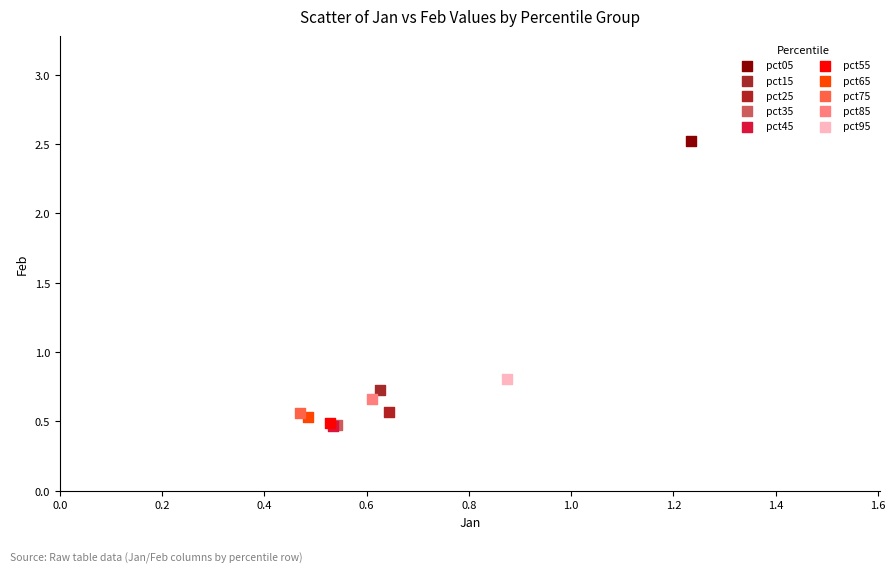

What are all the series names shown in the legend?

pct05, pct15, pct25, pct35, pct45, pct55, pct65, pct75, pct85, pct95